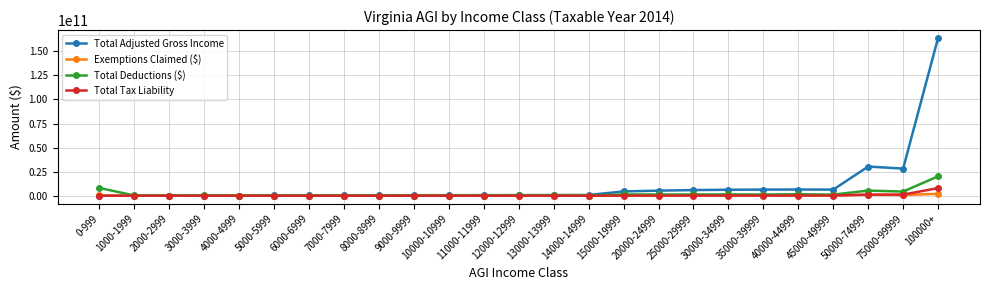

True or false: Total Adjusted Gross Income and Total Deductions ($) cross at least once.

True